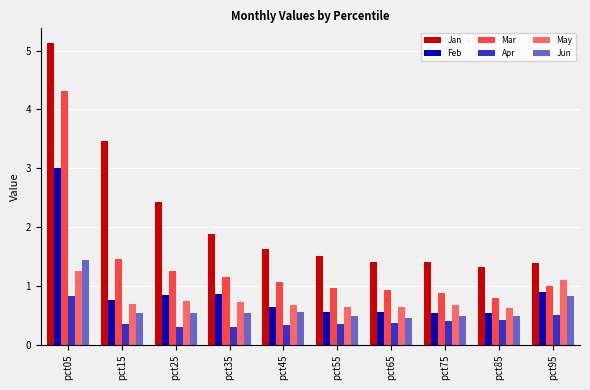

True or false: Mar has a value of 1.8 at pct35.

False